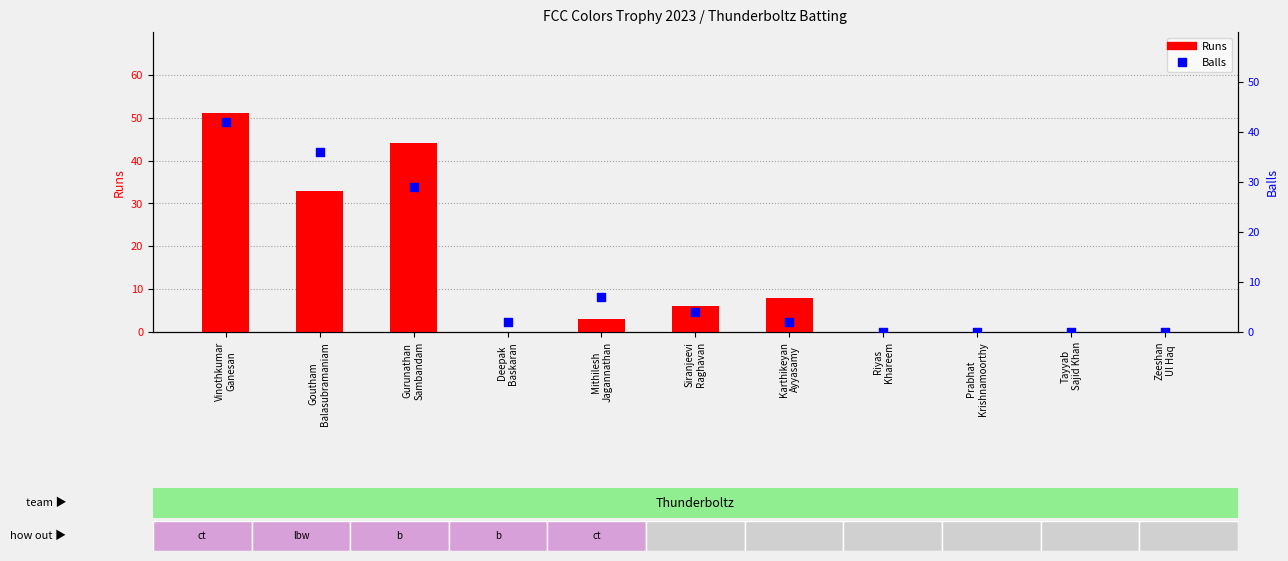

Which series has the widest spread of Y values?

Runs